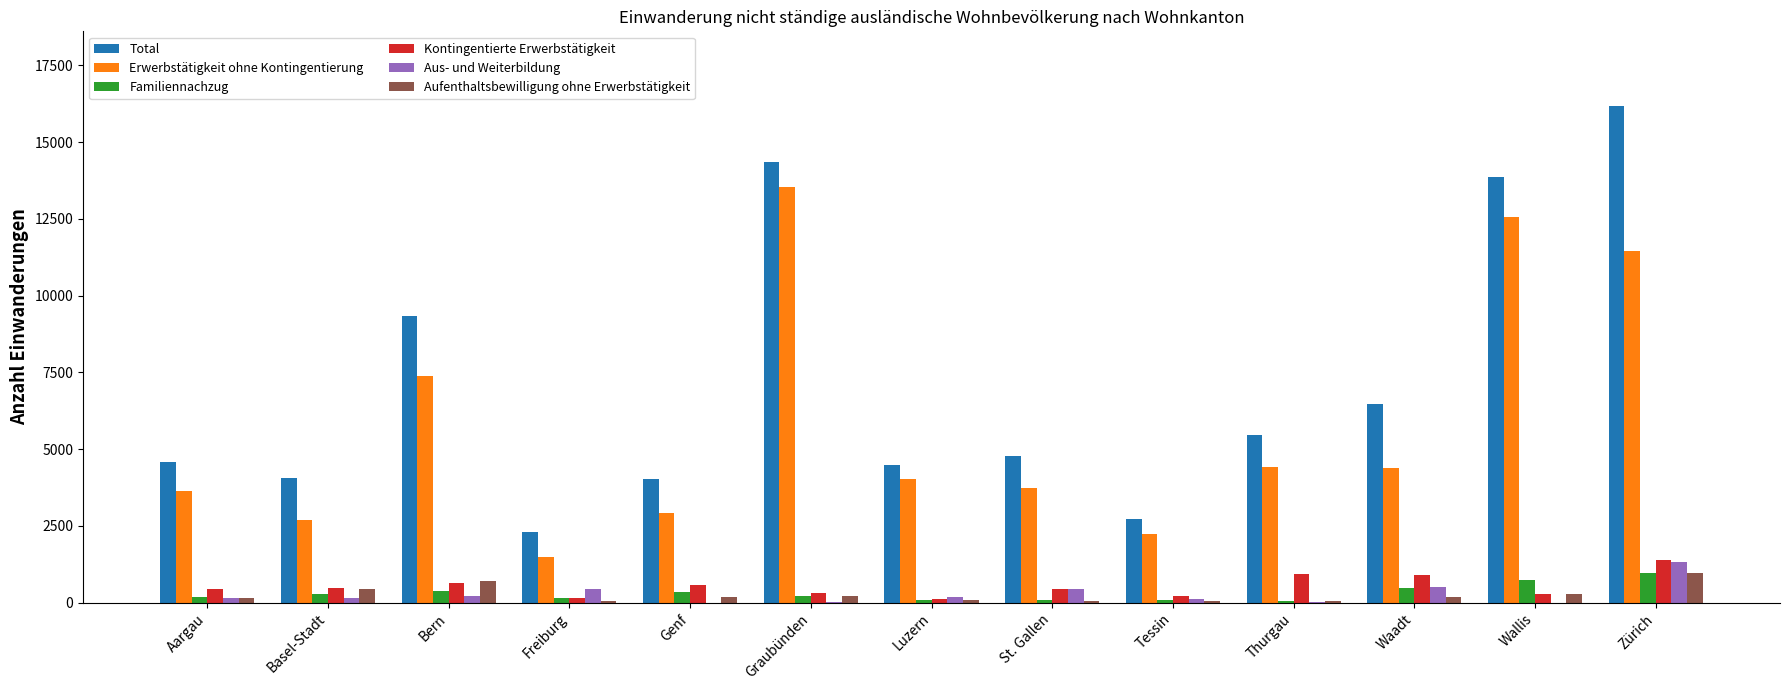

Are the bars grouped side by side (vs. stacked)?

Yes